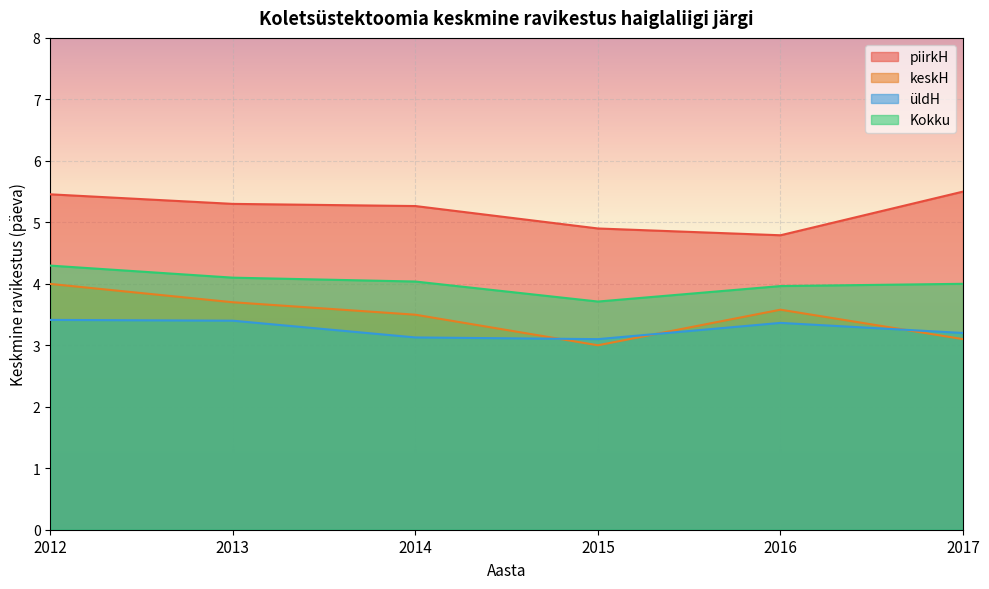

What is the maximum value for Kokku?

4.3